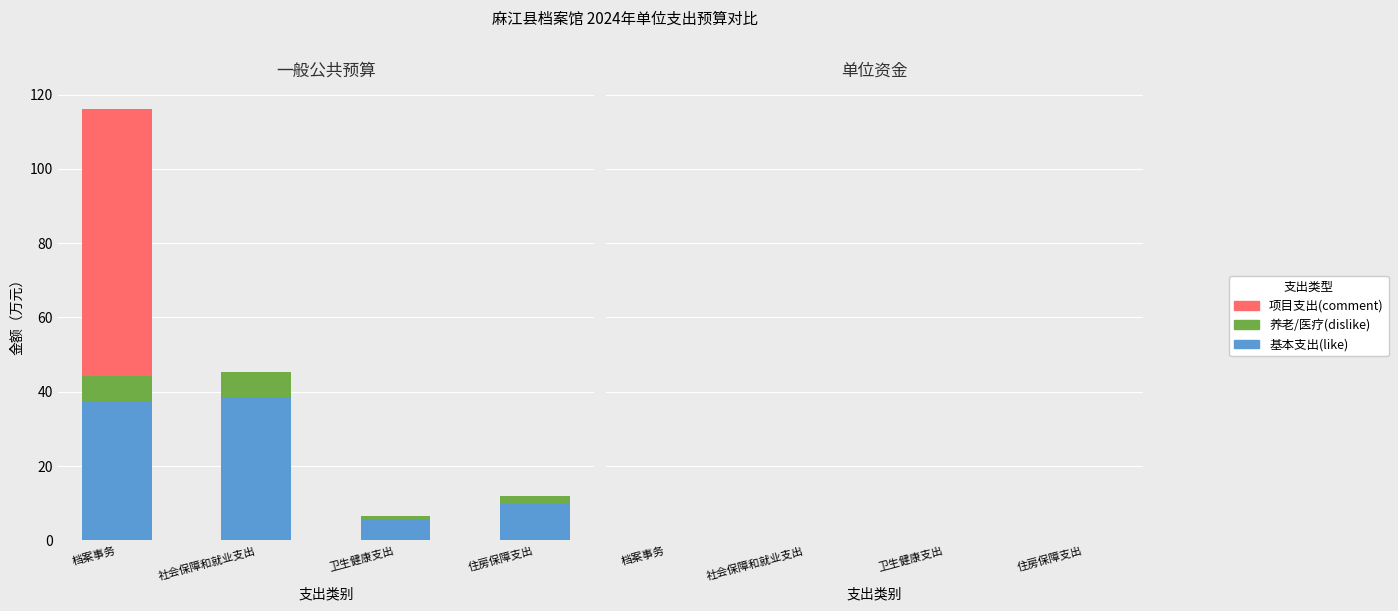

At which category is the sum across all series the highest?

档案事务